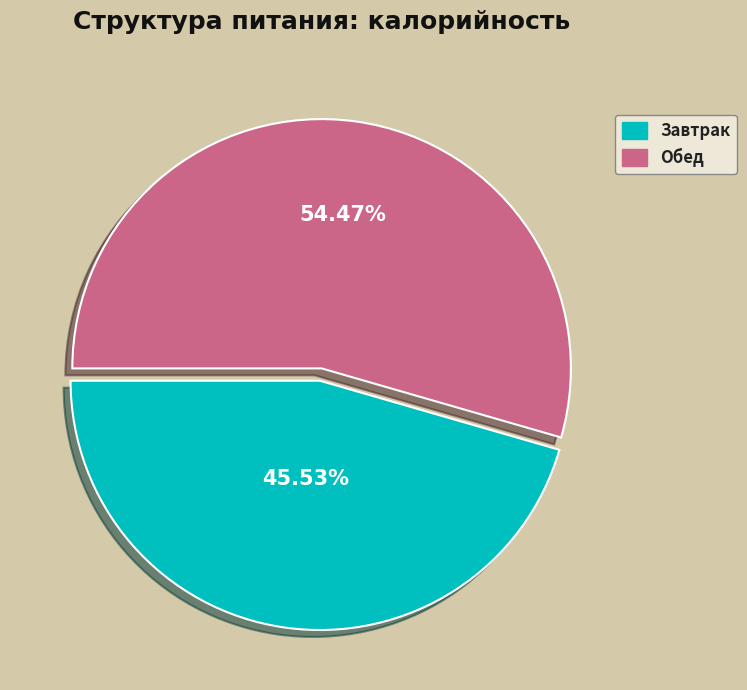

Is there any slice that represents more than half of the pie?

Yes